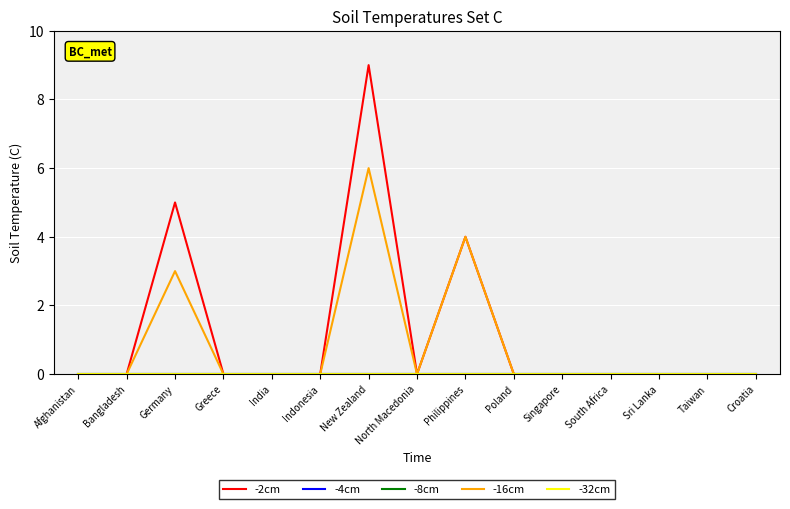

Does the chart display data point markers on the line(s)?

No